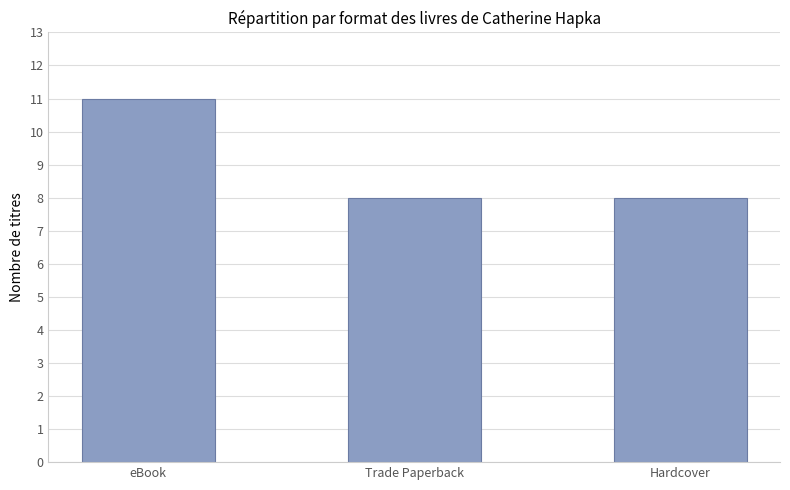

What is the label of the 3rd bar from the right?

eBook